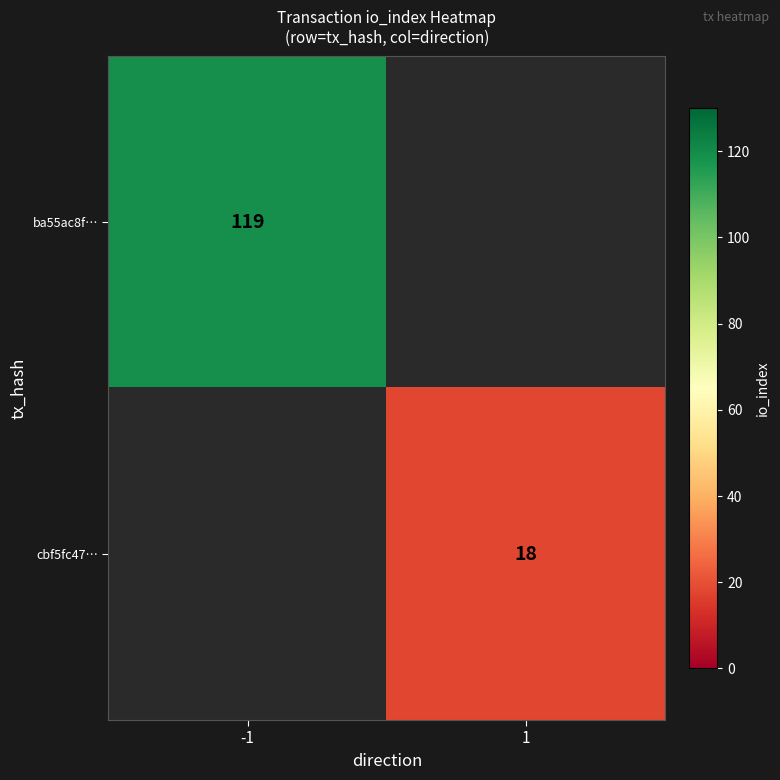

The cbf5fc47… series shows 18 at 1. True or false?

True